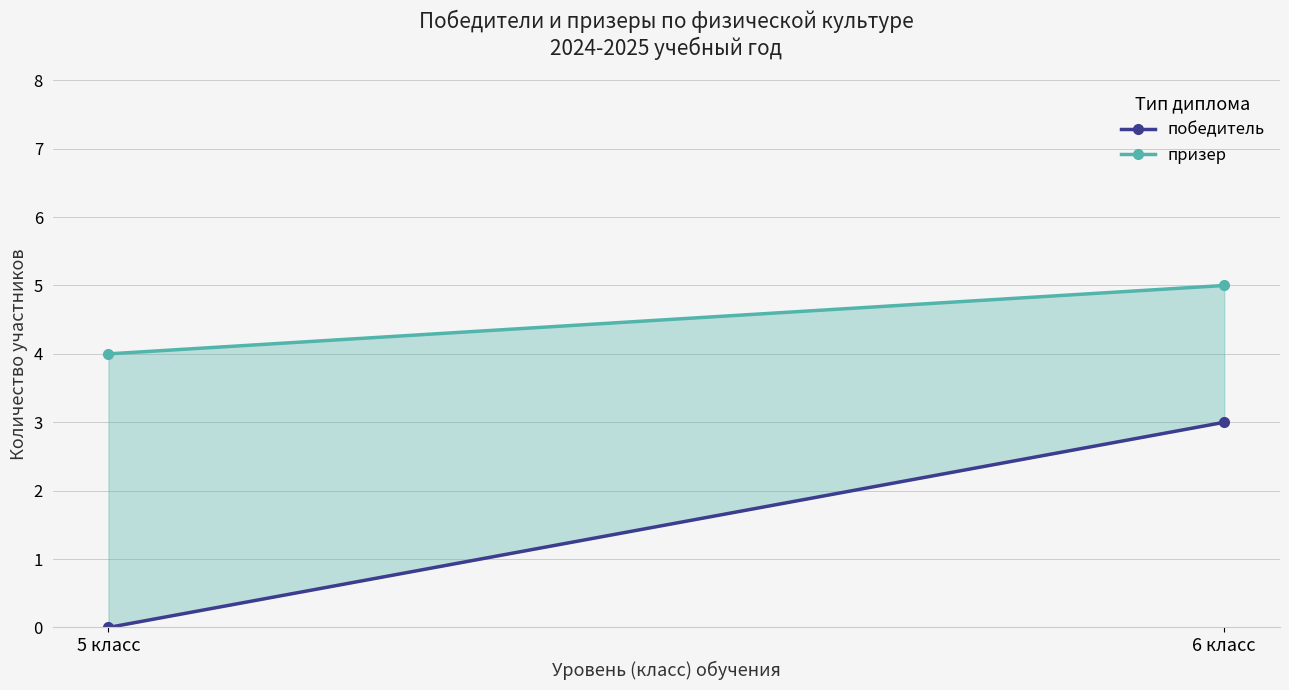

Reading left to right, what are all the values shown in this chart?

победитель: 5 класс=0	6 класс=3
призер: 5 класс=4	6 класс=5